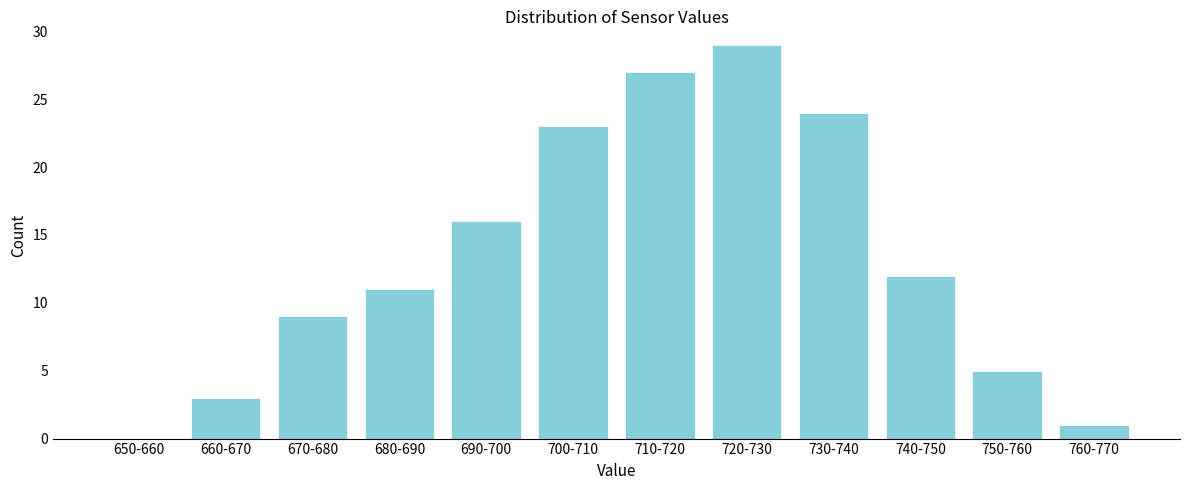

Reading left to right, extract all data points from this chart.

650-660=0	660-670=3	670-680=9	680-690=11	690-700=16	700-710=23	710-720=27	720-730=29	730-740=24	740-750=12	750-760=5	760-770=1